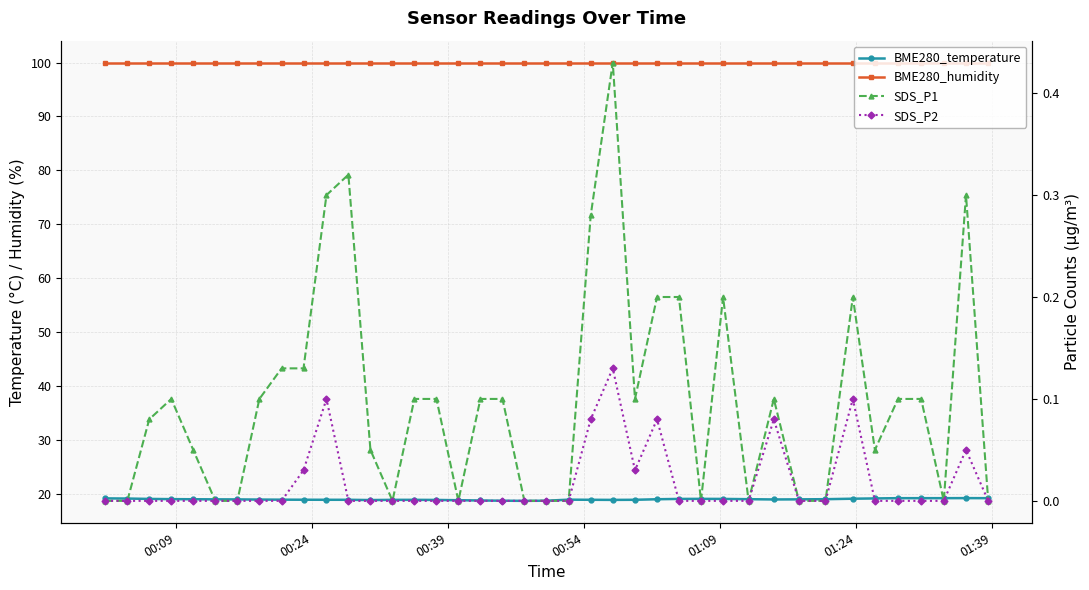

How many lines are shown in the chart?

4